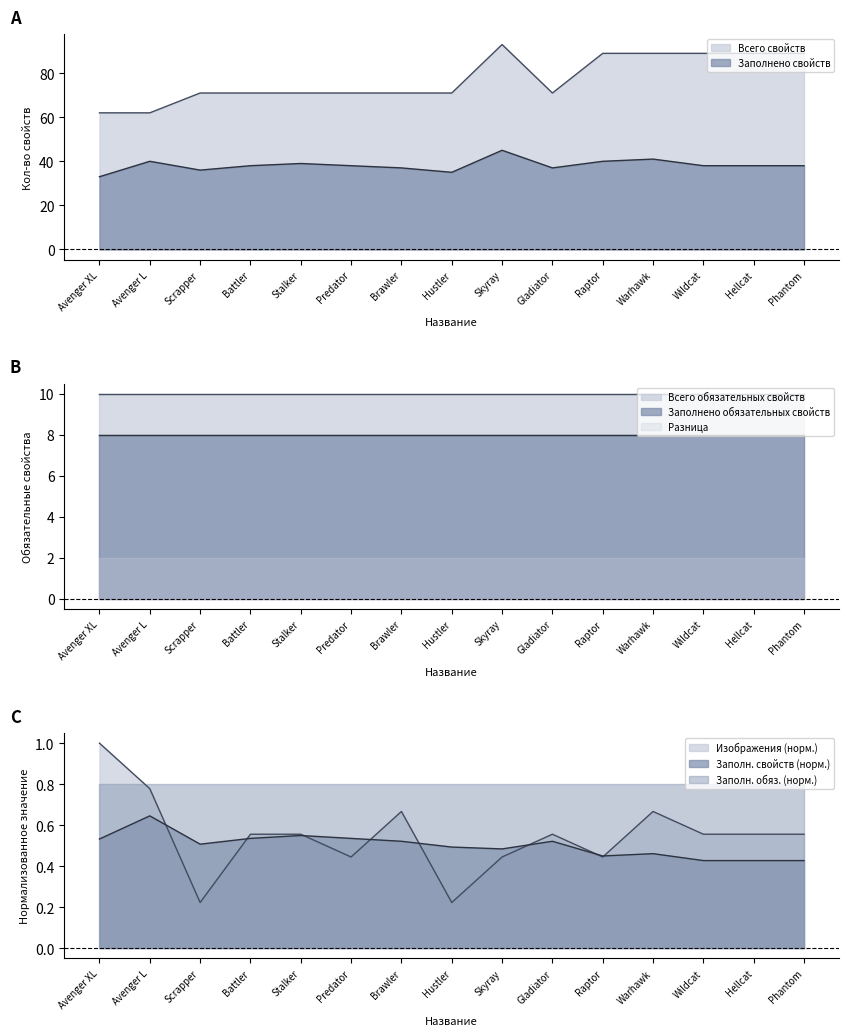

What value does the Всего свойств series have at Scrapper?

71.0